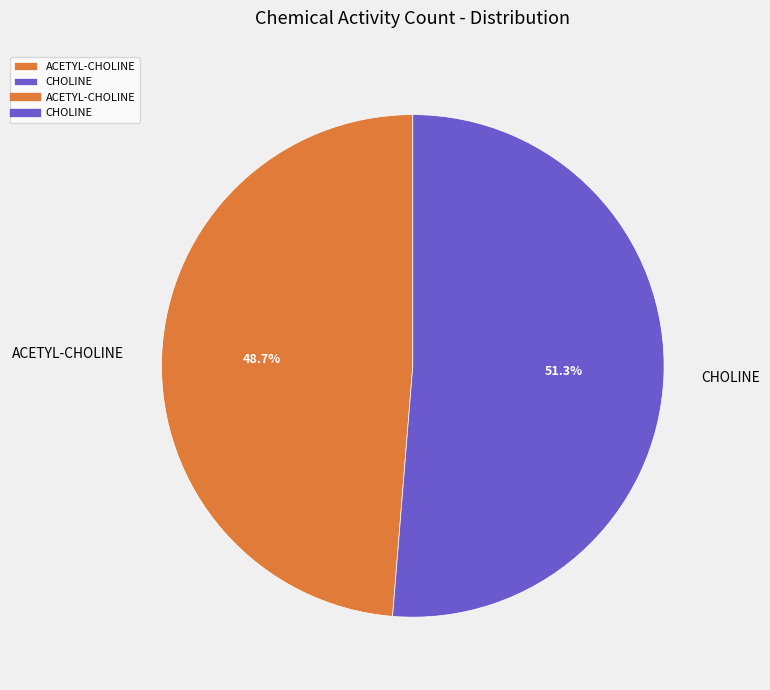

Is it true that ACETYL-CHOLINE is 57% of the pie?

False